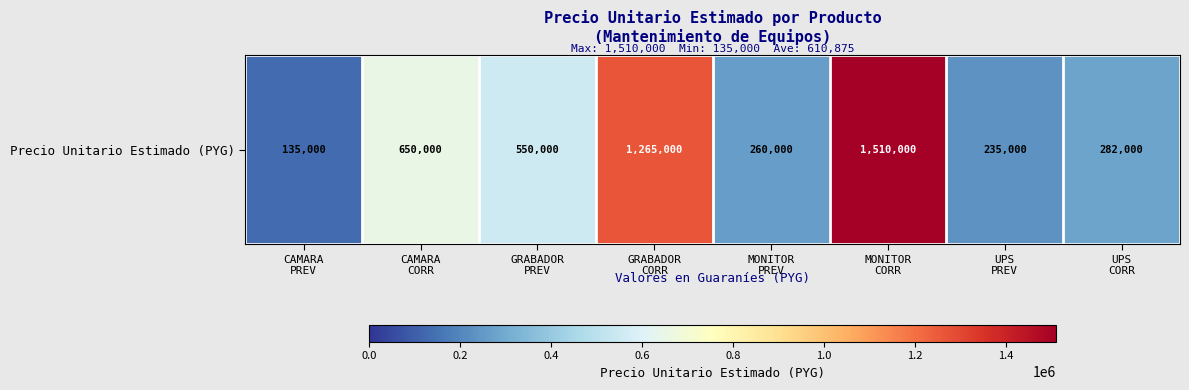

What is the approximate value at CAMARA
PREV, to the nearest 10?

135000